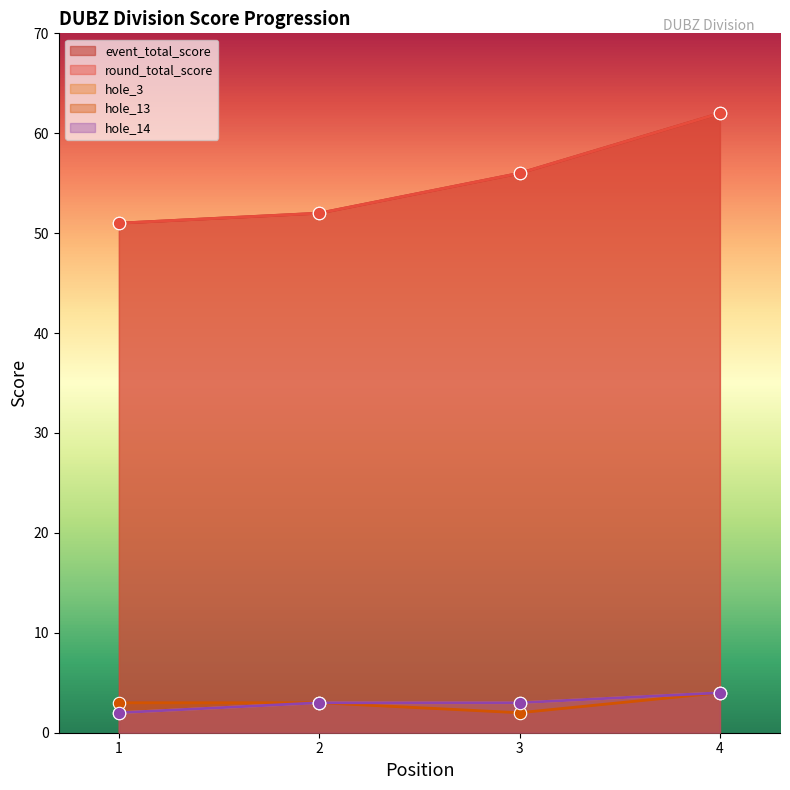

Which series has the largest Y range (max minus min)?

event_total_score